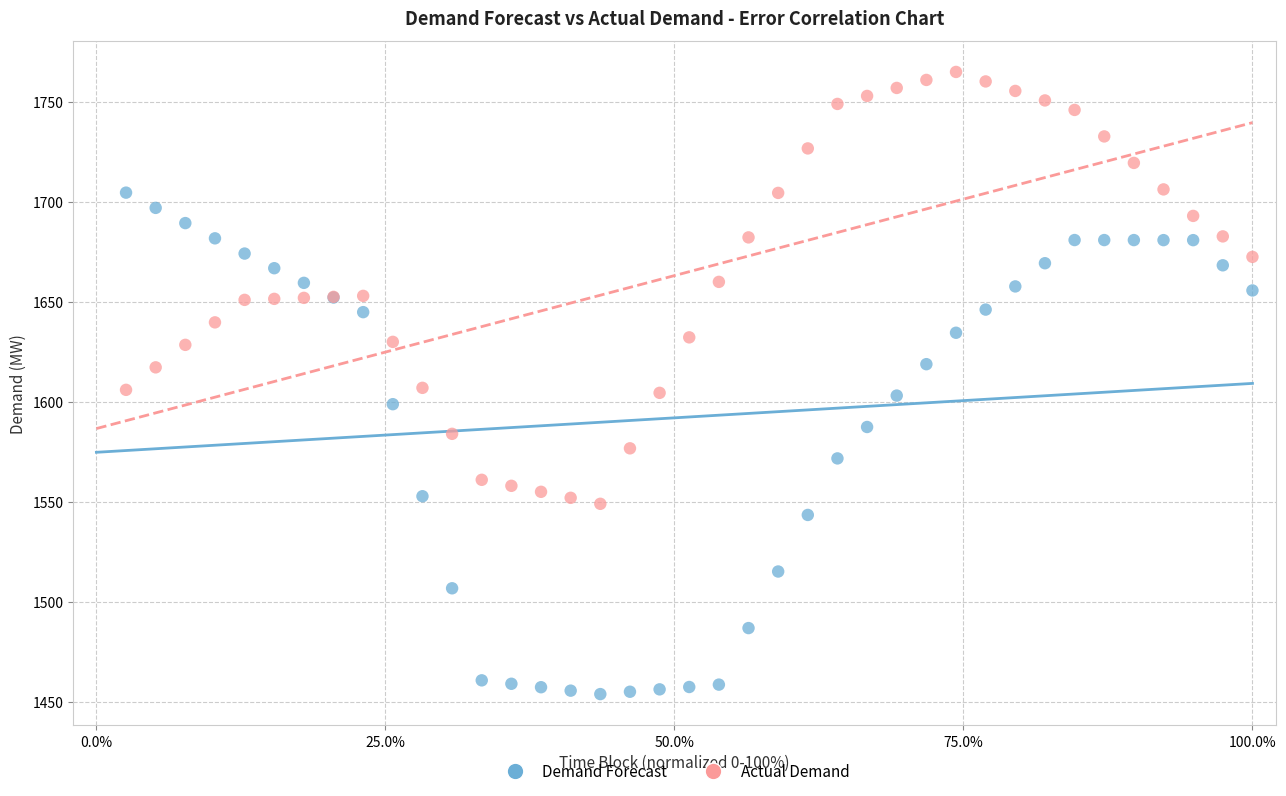

Which series contains the highest Y value?

Actual Demand